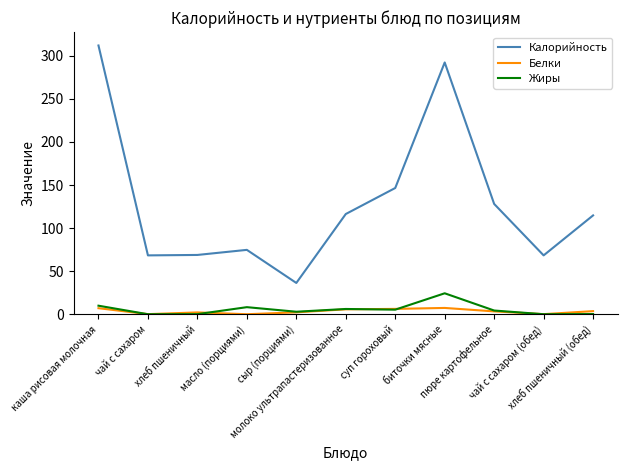

Rank the series by their maximum value, from lowest to highest.

Белки, Жиры, Калорийность